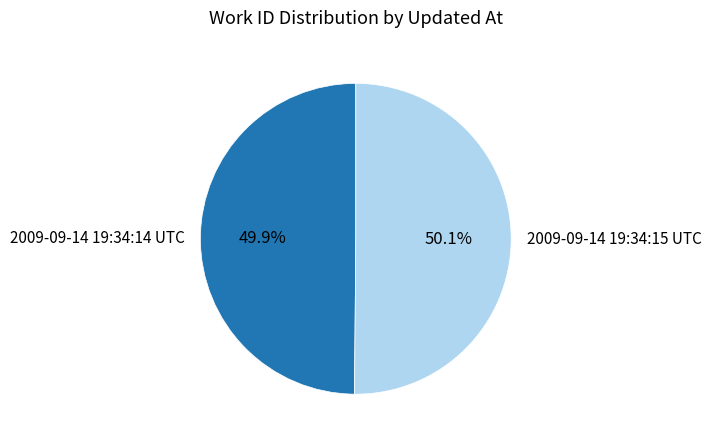

What percentage is NOT represented by 2009-09-14 19:34:15 UTC?

49.9%